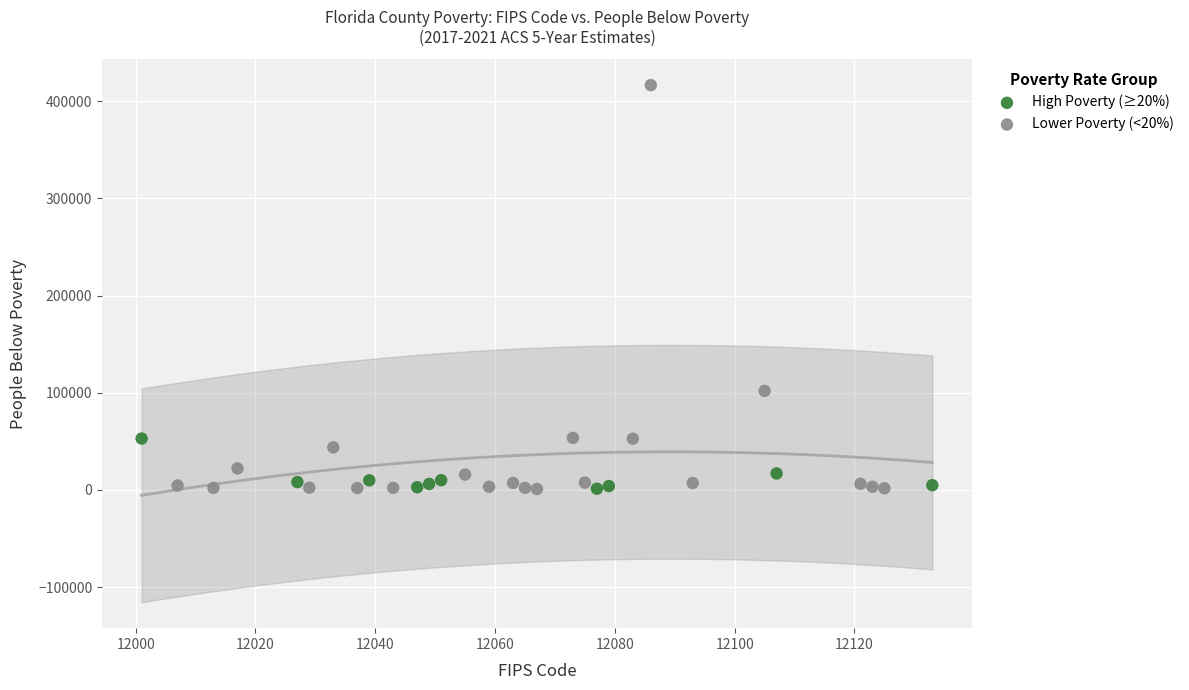

Which series reaches the maximum Y coordinate?

Lower Poverty (<20%)